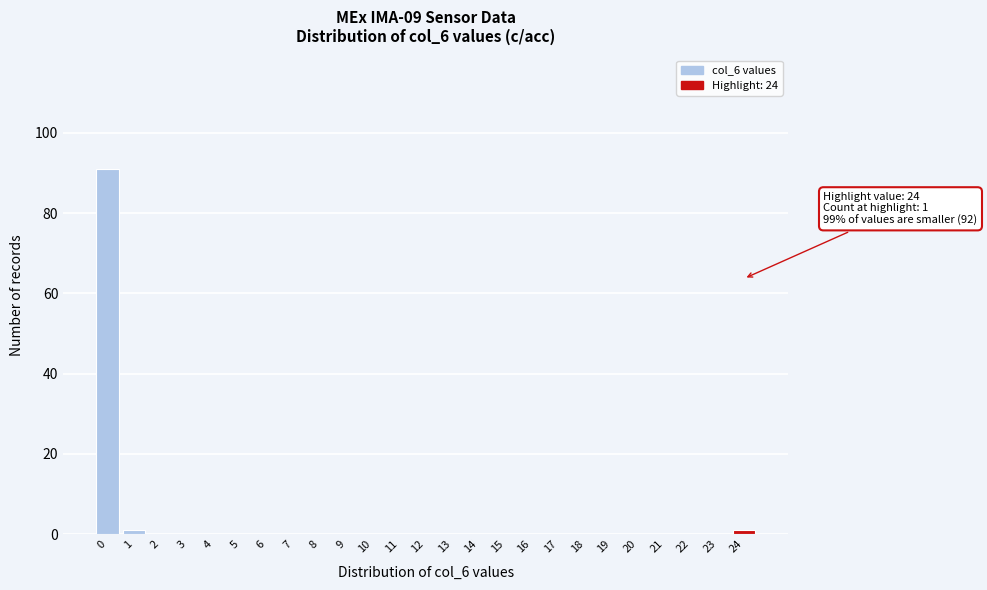

Over which range of the x-axis is the bar tallest?

-0.5 to 0.5